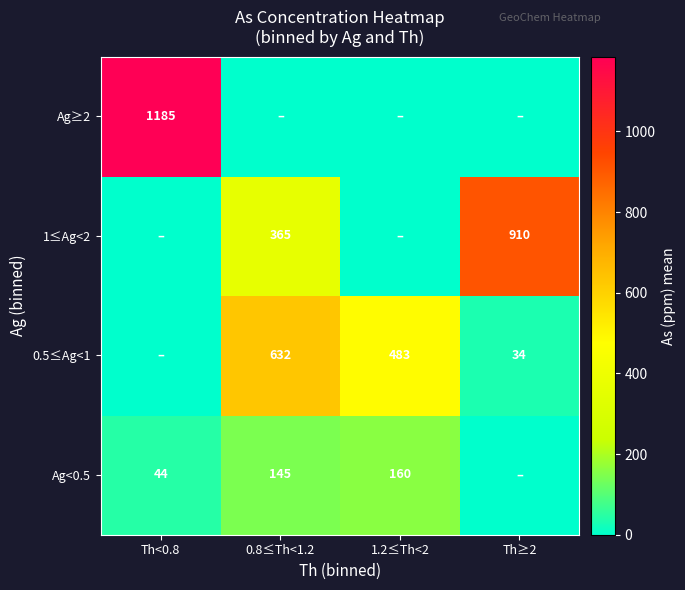

Is it true that 1≤Ag<2 equals 365 at 0.8≤Th<1.2?

True